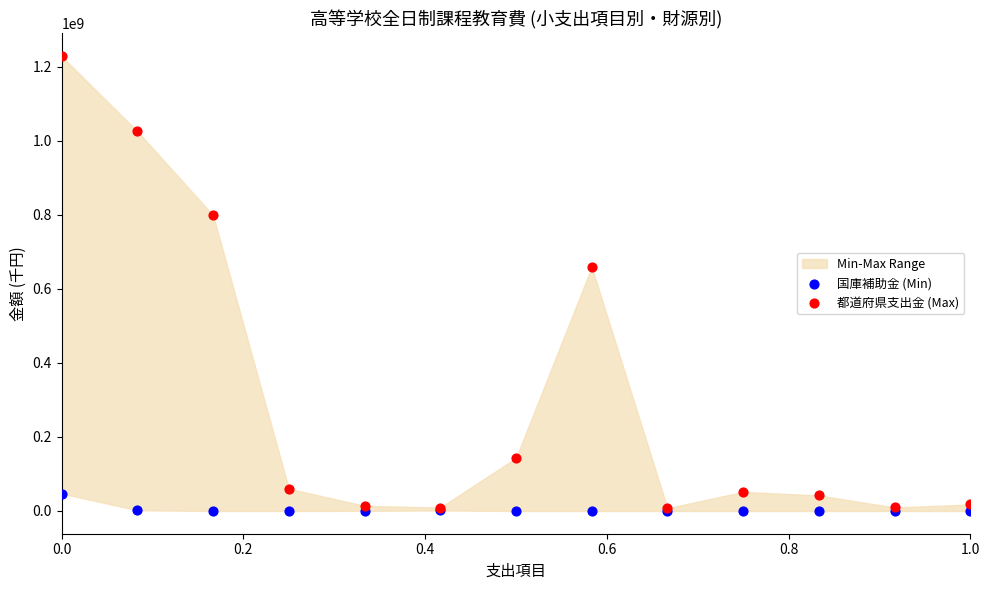

In the 都道府県支出金 (Max) series, what Y value is closest to 618153125?

659245286